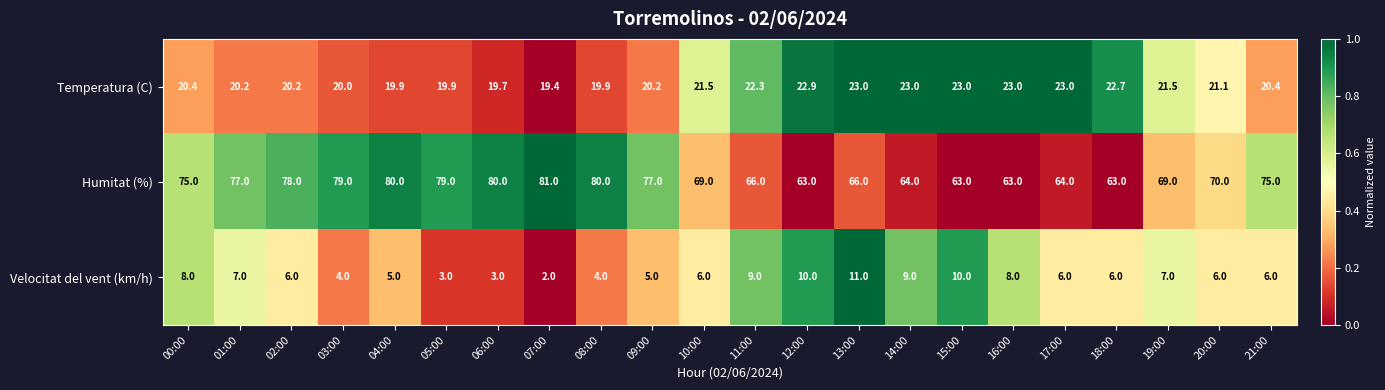

What is the minimum value for Temperatura (C)?

19.4